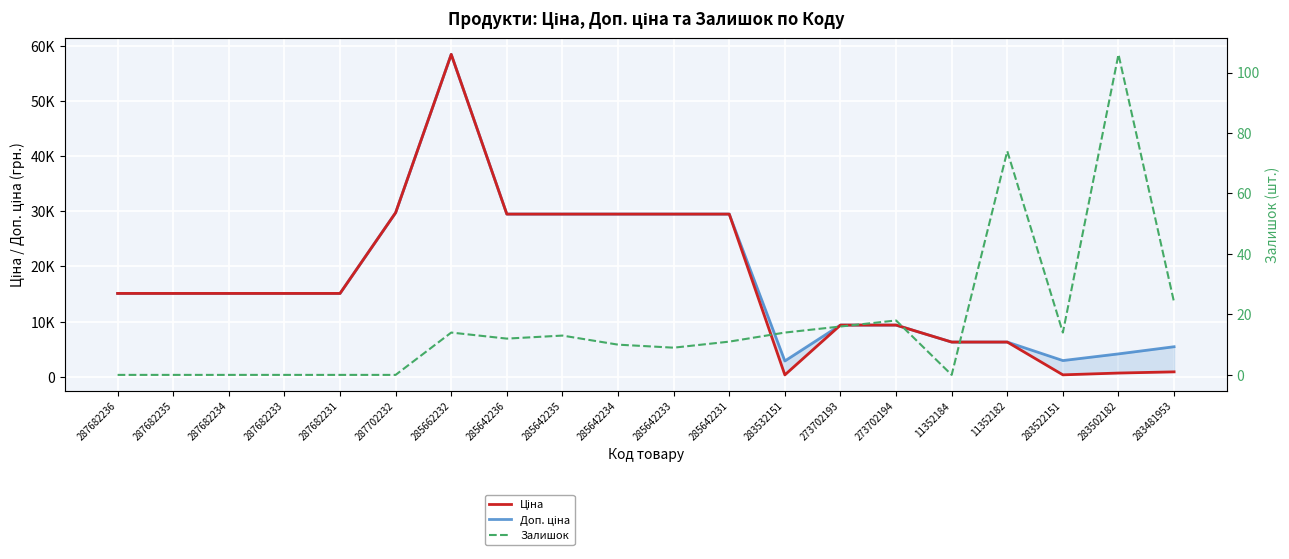

True or false: Ціна and Залишок cross at least once.

False